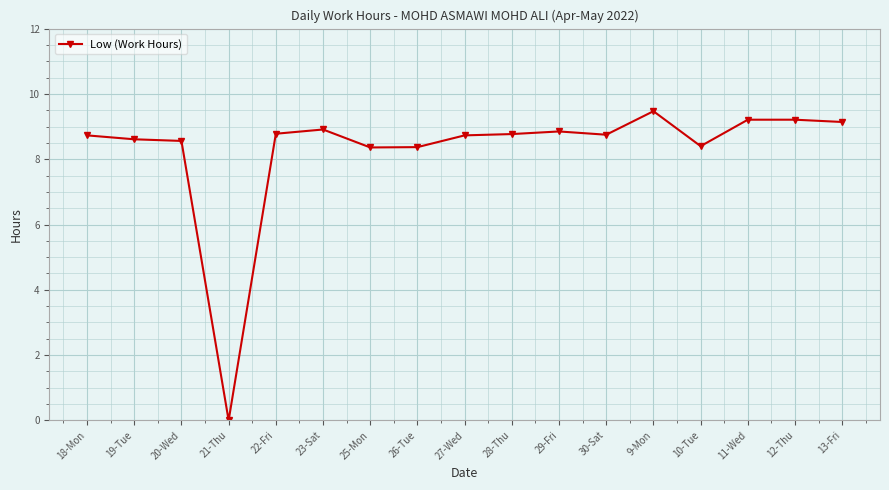

What is the sum of the values at 29-Fri and 20-Wed?

17.4